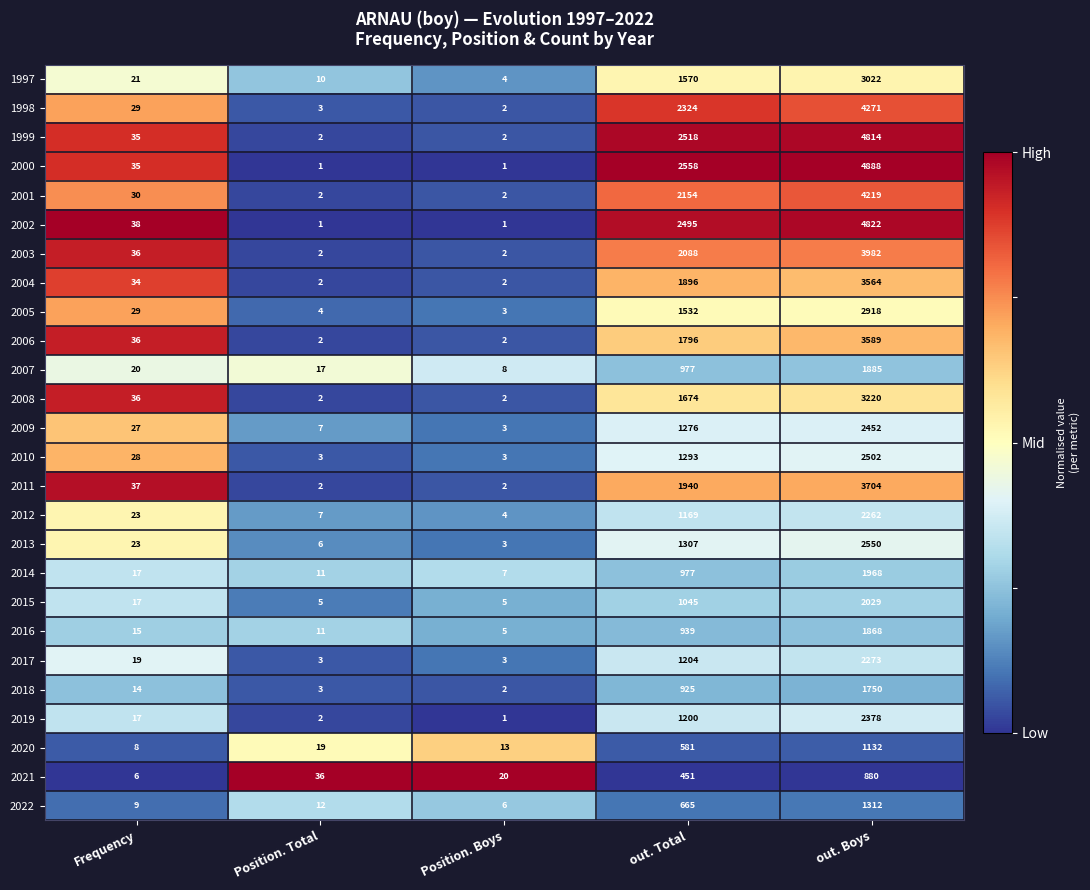

What value does the 1997 series have at out. Boys?

3022